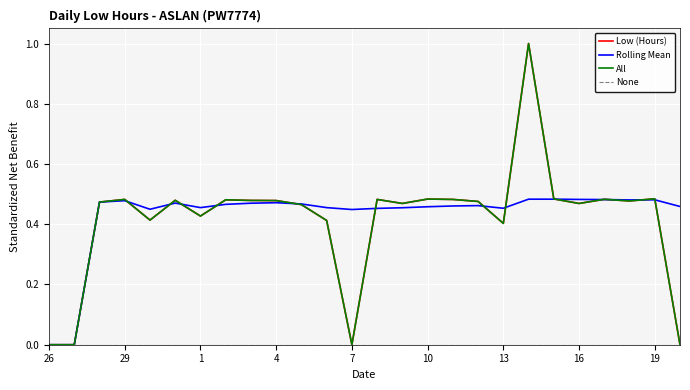

Does the chart have visible grid lines?

Yes